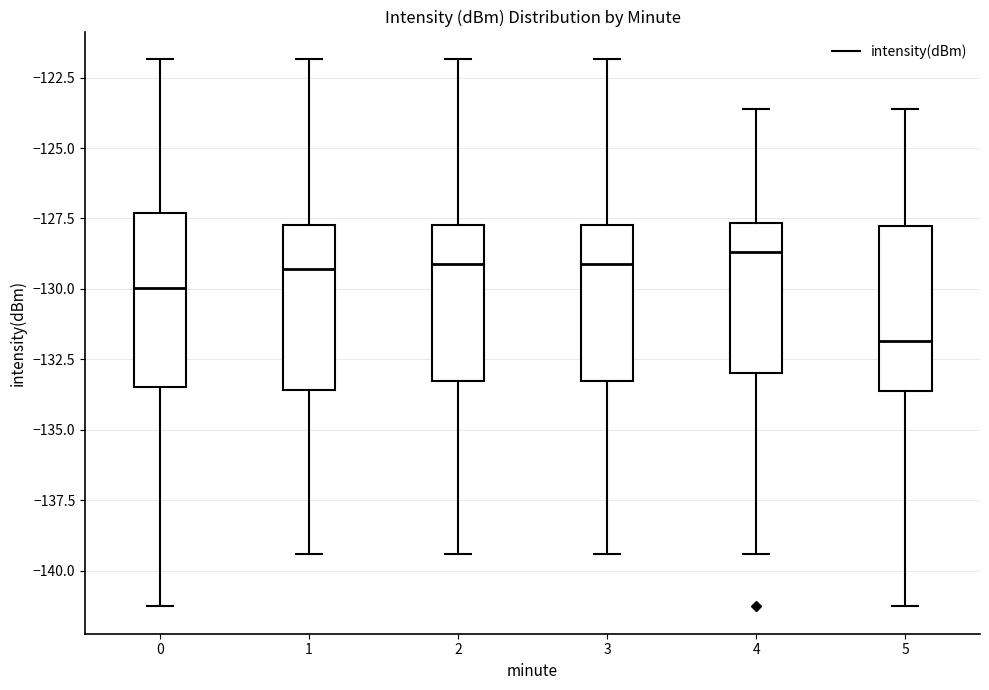

Reading left to right, transcribe this box plot: for each box, give where its median line is, the range the box spans, and where its two whiskers end, as read against the y-axis. The values are not printed on the chart, so give them approximately, as read against the axis.

0: median -130.0, box -133.5 to -127.5, whiskers -141.5 to -122.0
1: median -129.5, box -133.5 to -127.5, whiskers -139.5 to -122.0
2: median -129.0, box -133.5 to -127.5, whiskers -139.5 to -122.0
3: median -129.0, box -133.5 to -127.5, whiskers -139.5 to -122.0
4: median -128.5, box -133.0 to -127.5, whiskers -139.5 to -123.5
5: median -132.0, box -133.5 to -128.0, whiskers -141.5 to -123.5